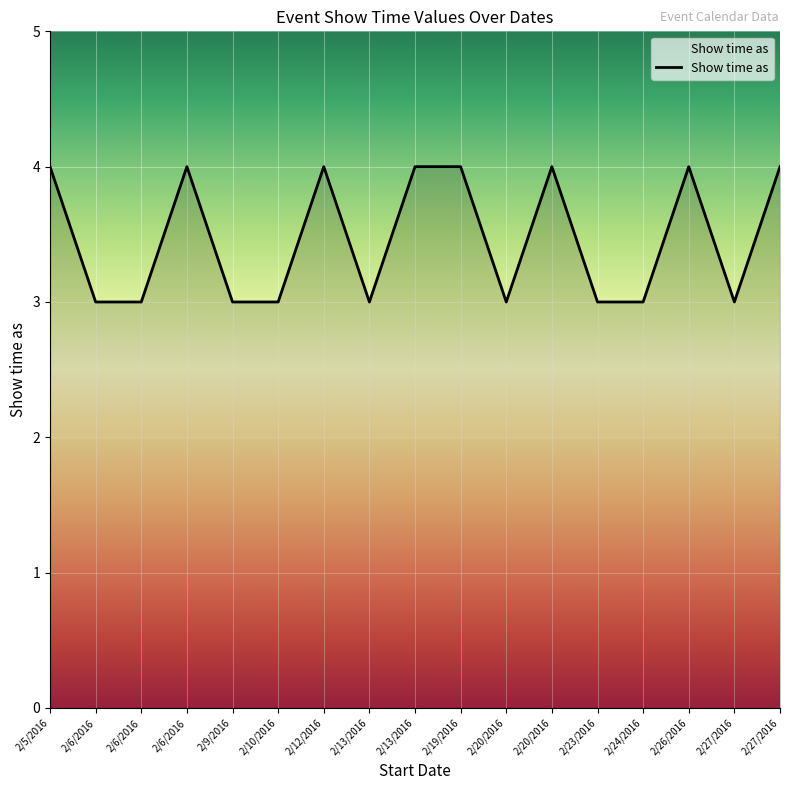

Which has a higher value, 2/26/2016 or 2/24/2016?

2/26/2016